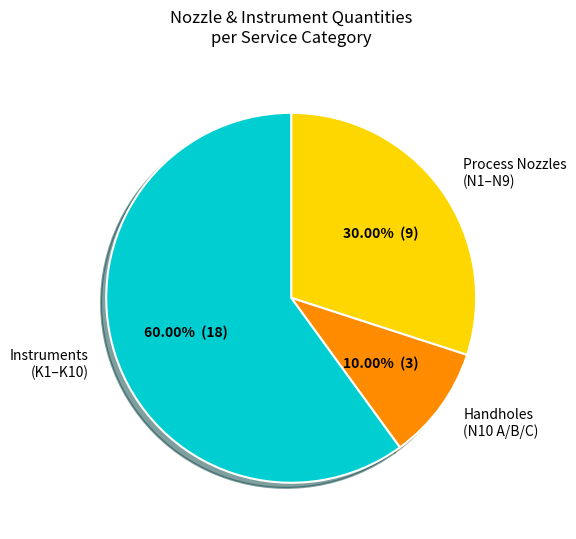

Count the number of slices in the pie.

3